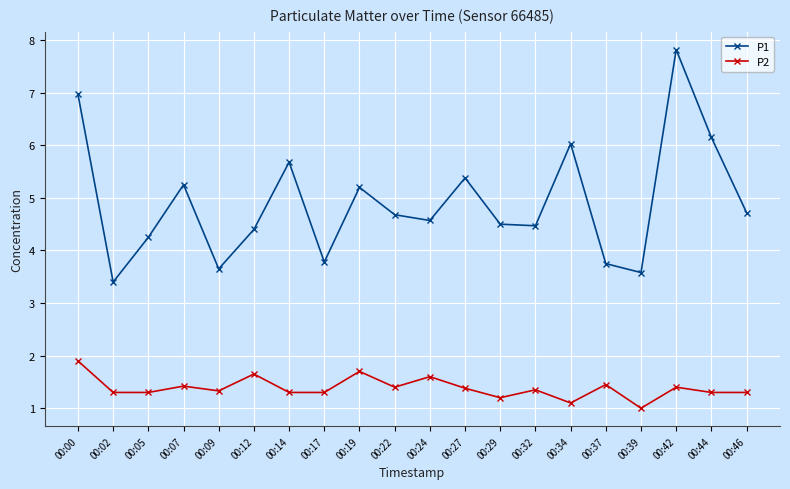

Which label corresponds to the largest value in the chart?

00:42